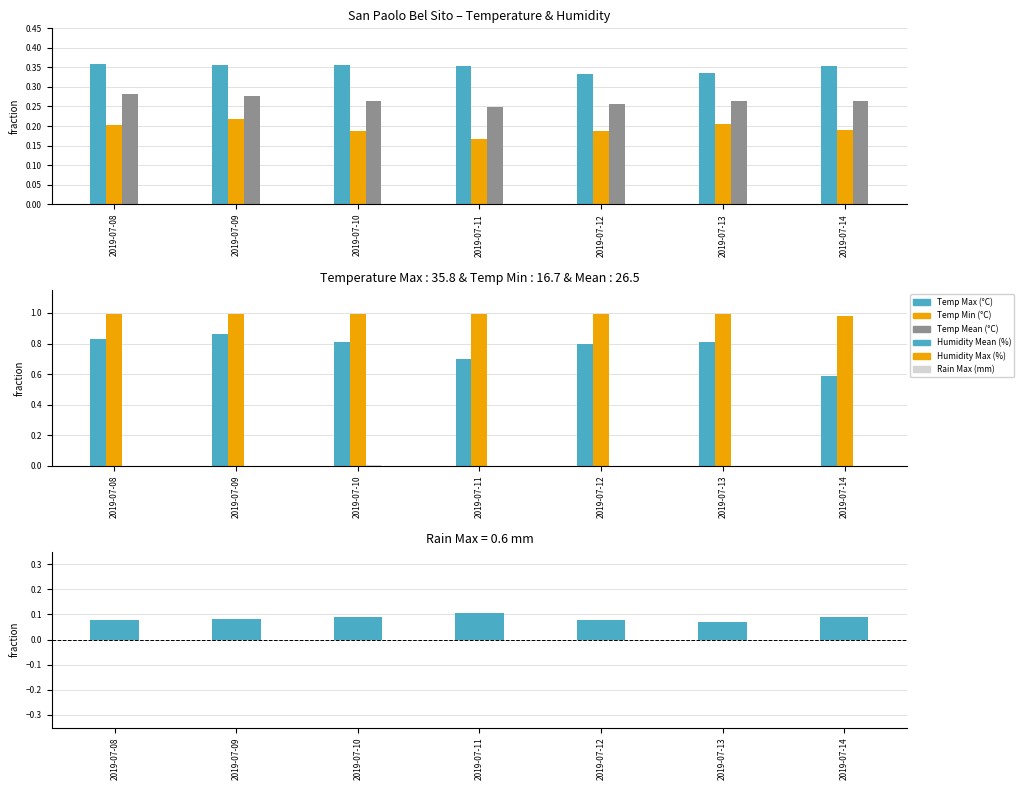

Between 2019-07-10 and 2019-07-13, which series saw the biggest shift?

Temp Min (°C)